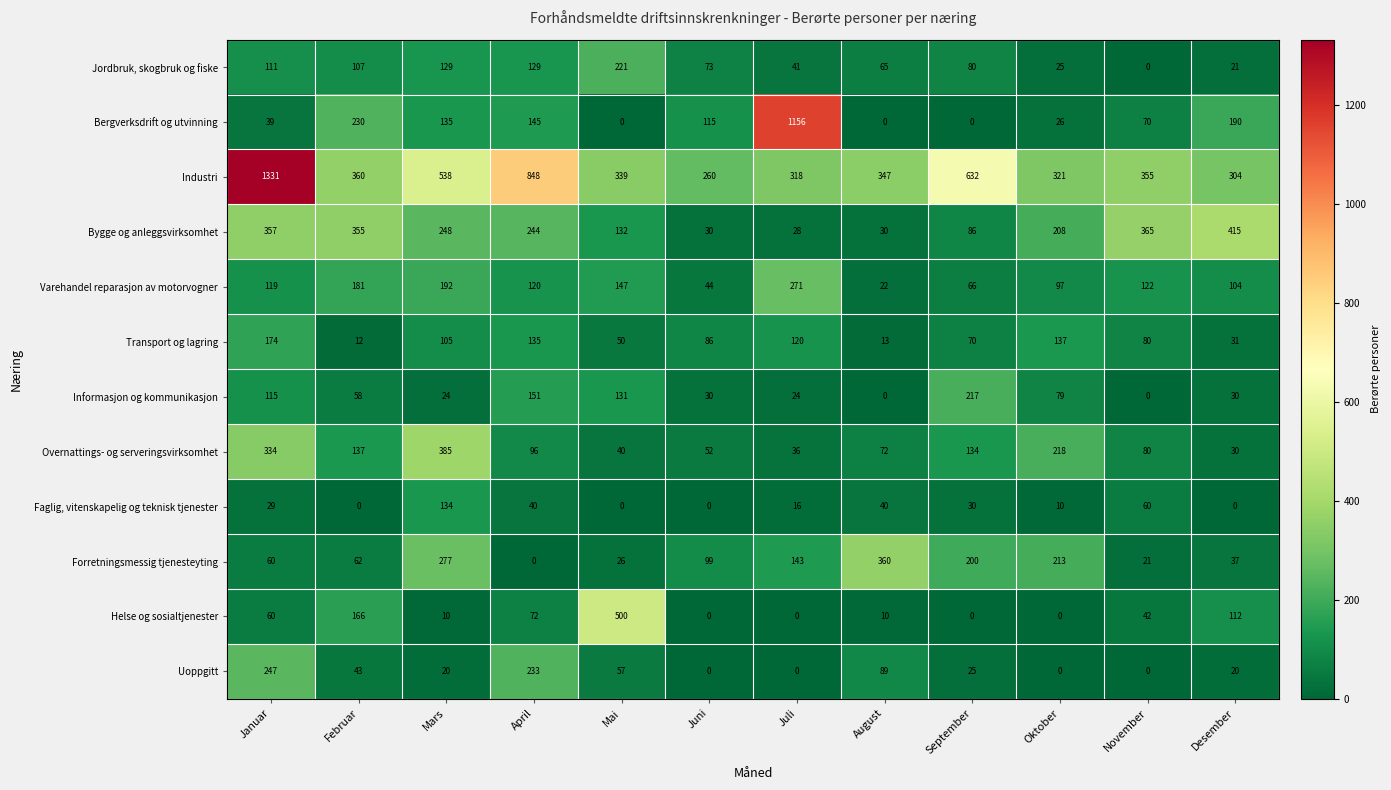

At which label does Bygge og anleggsvirksomhet reach its minimum?

Juli